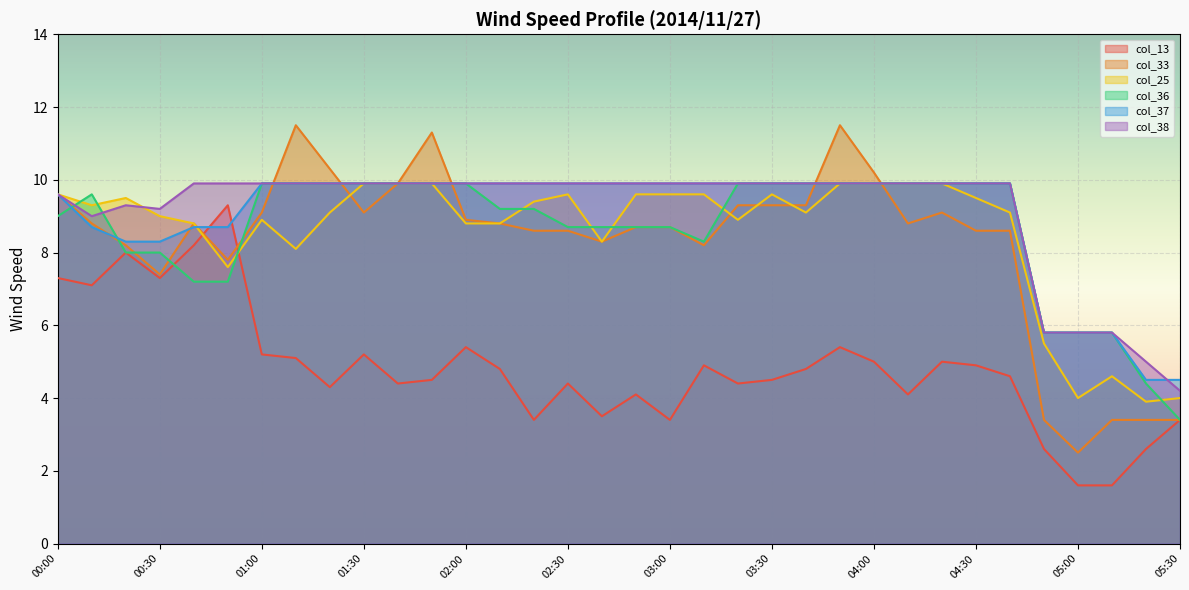

How many series are shown in this chart?

6